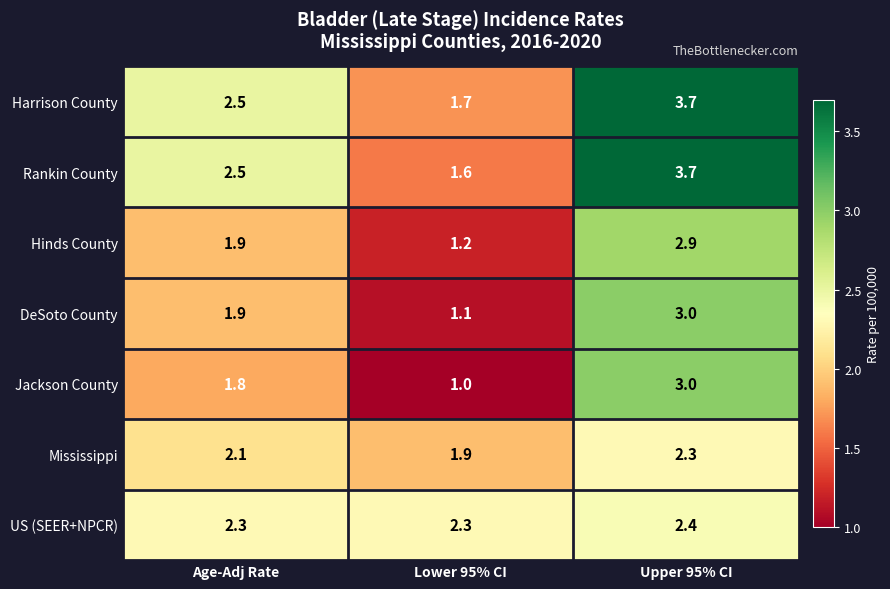

Reading right to left, transcribe all the data shown in this chart.

Harrison County: 3.7	1.7	2.5
Rankin County: 3.7	1.6	2.5
Hinds County: 2.9	1.2	1.9
DeSoto County: 3.0	1.1	1.9
Jackson County: 3.0	1.0	1.8
Mississippi: 2.3	1.9	2.1
US (SEER+NPCR): 2.4	2.3	2.3